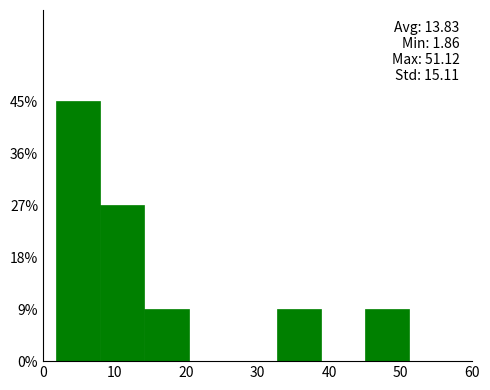

Over which range of the x-axis is the bar tallest?

2 to 8